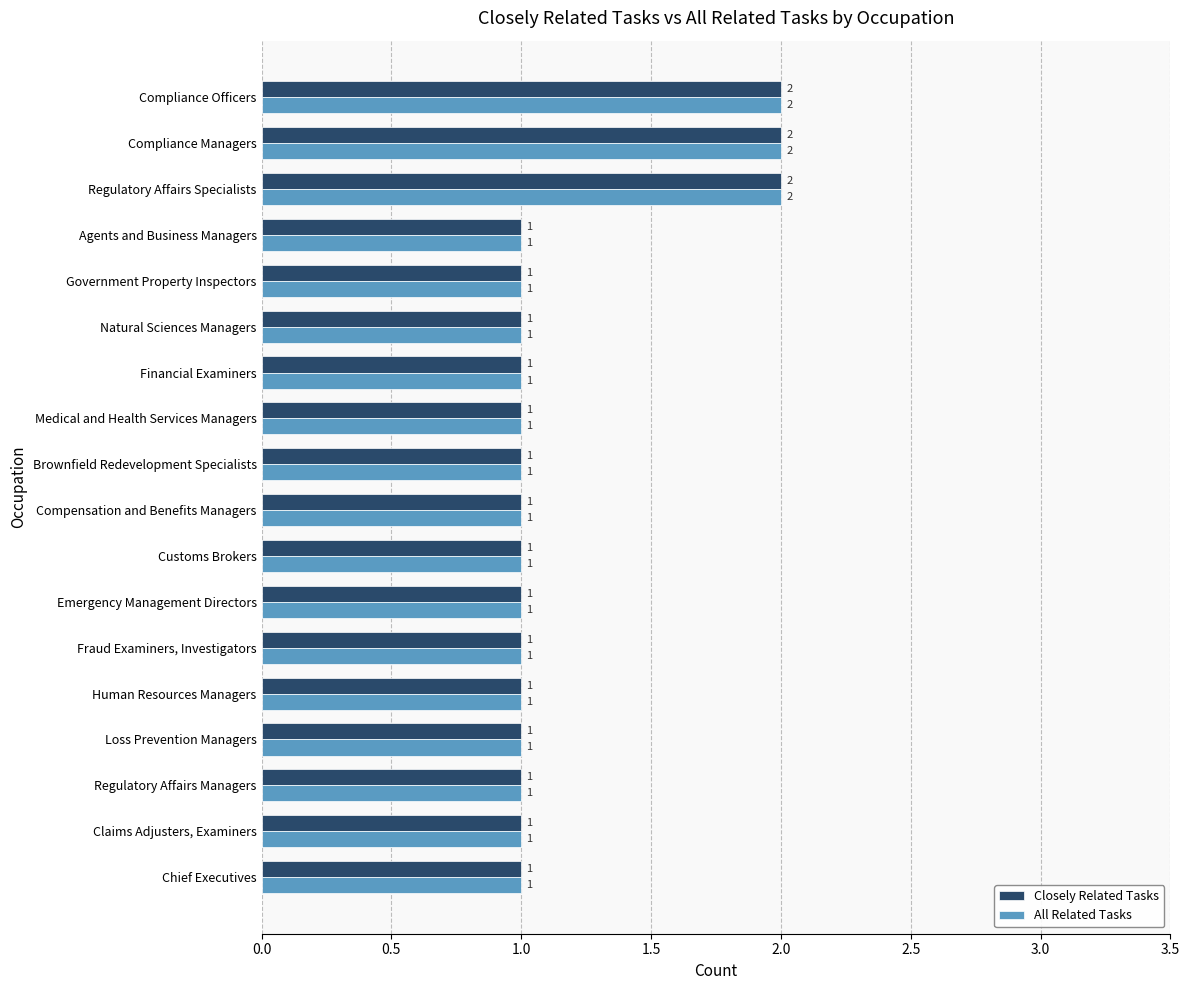

Is the value of All Related Tasks at Regulatory Affairs Managers greater than the value of Closely Related Tasks at Compliance Officers?

No